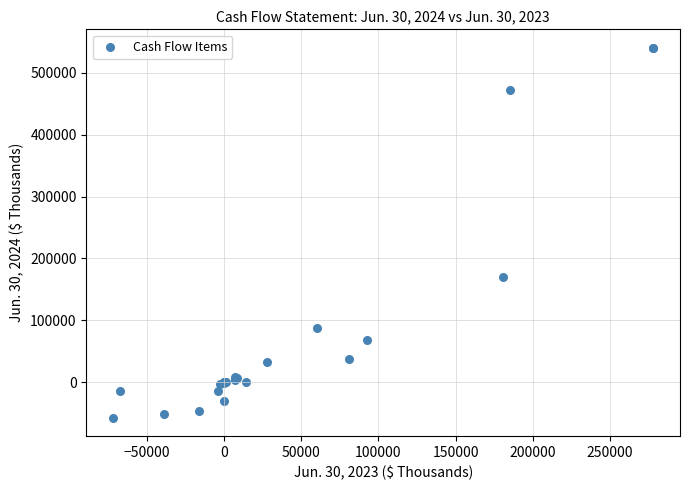

What Y value in the scatter plot is closest to 241613?

170561